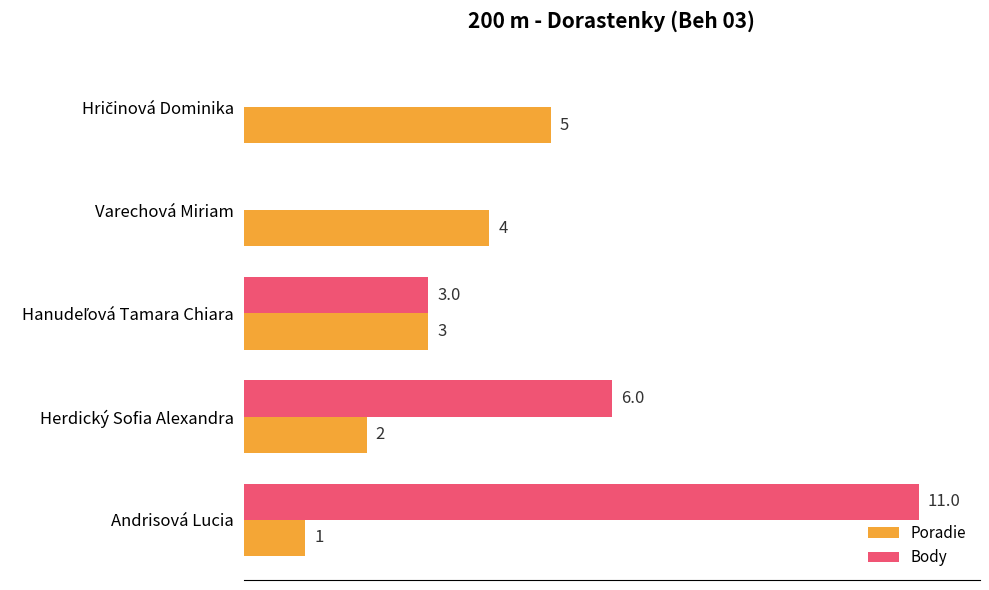

Which series has the largest total across all categories?

Body